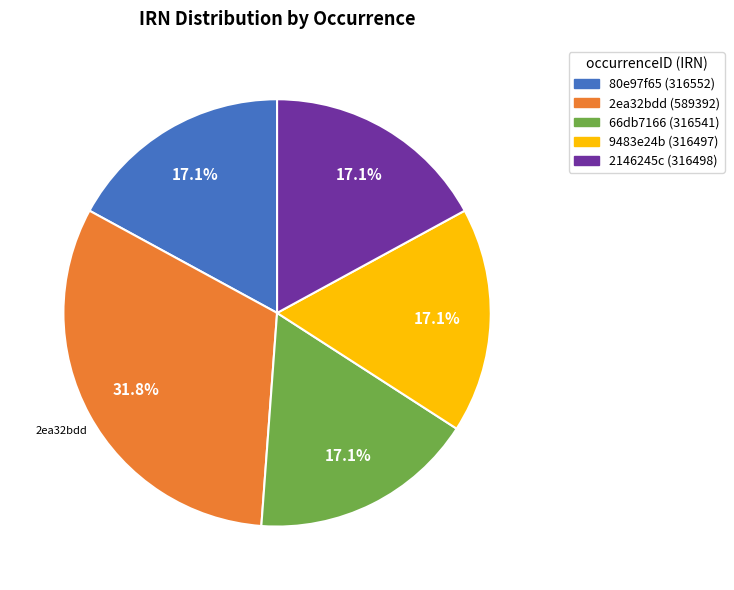

How many segments does this pie chart have?

5